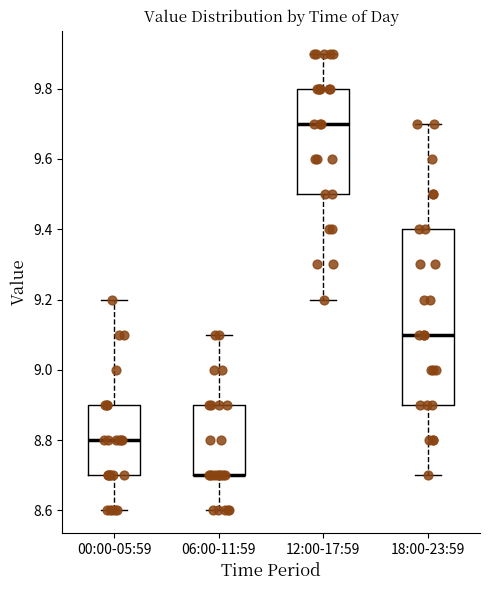

Reading left to right, read every box against the y-axis: the position of its median line, the range the box covers, and the ends of its whiskers. The values are not printed on the chart, so give them approximately, as read against the axis.

00:00-05:59: median 8.8, box 8.7 to 8.9, whiskers 8.6 to 9.2
06:00-11:59: median 8.7 (drawn on the box's lower edge), box 8.7 to 8.9, whiskers 8.6 to 9.1
12:00-17:59: median 9.7, box 9.5 to 9.8, whiskers 9.2 to 9.9
18:00-23:59: median 9.1, box 8.9 to 9.4, whiskers 8.7 to 9.7